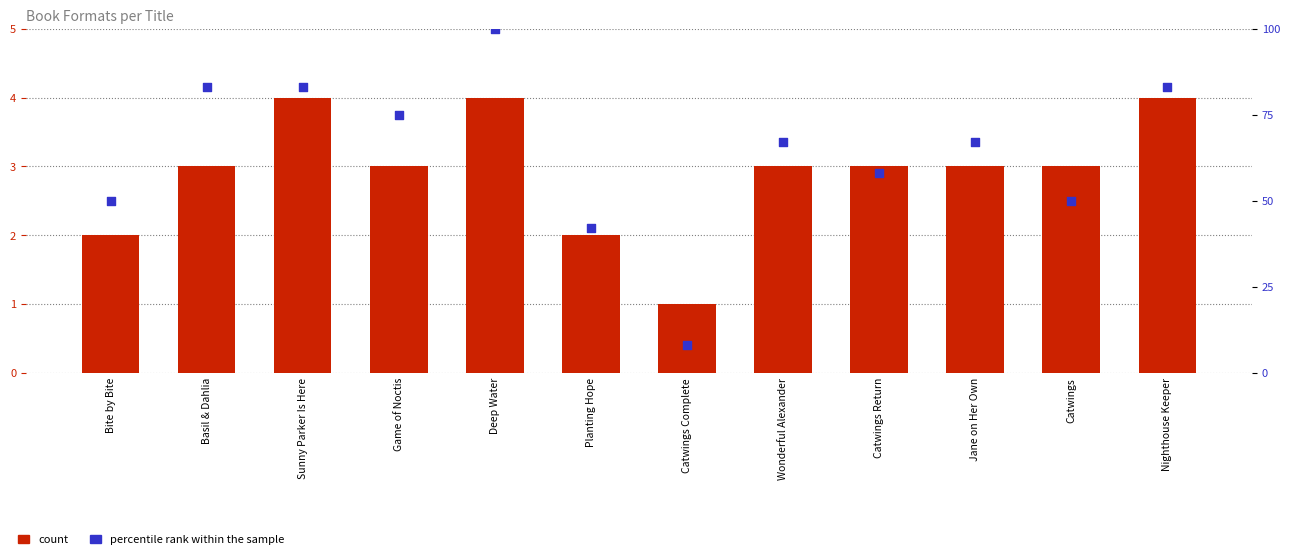

At how many categories does at least one series exceed 11?

11